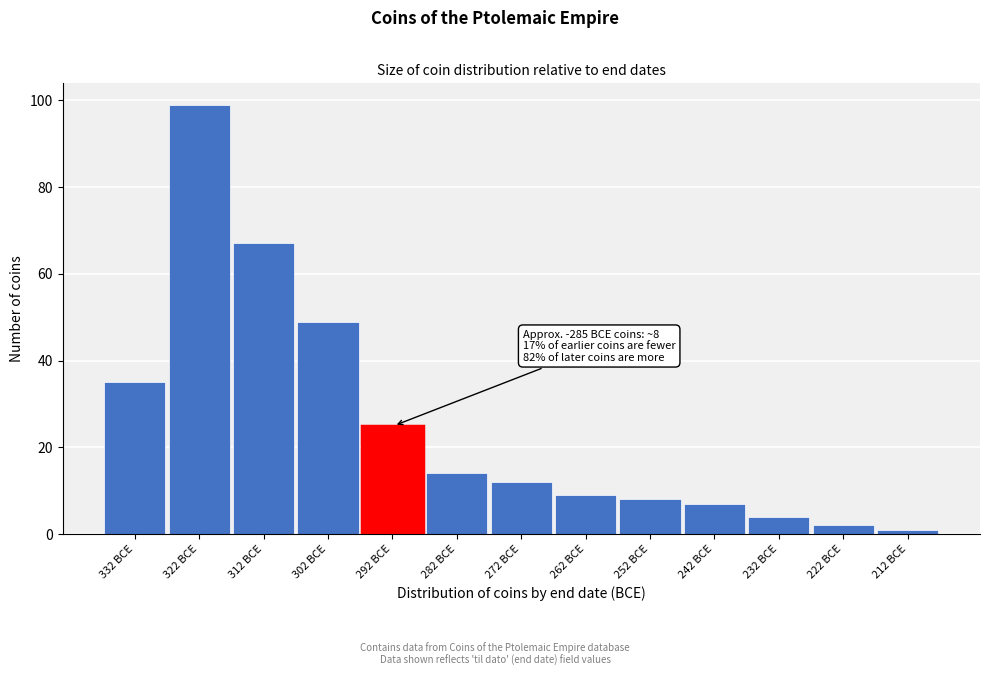

Reading left to right, list all the values displayed in this chart.

35	99	67	49	25	14	12	9	8	7	4	2	1